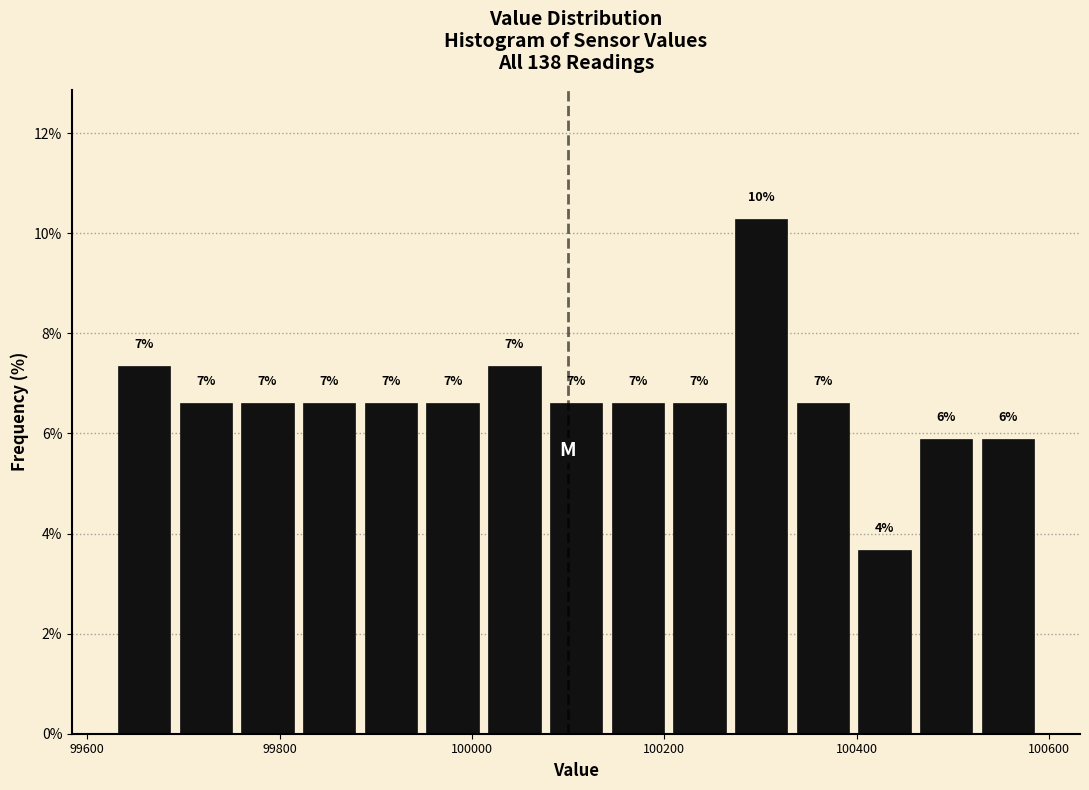

Around what value on the x-axis is the tallest bar? Give the approximate position of its centre, as read against the axis.

100300